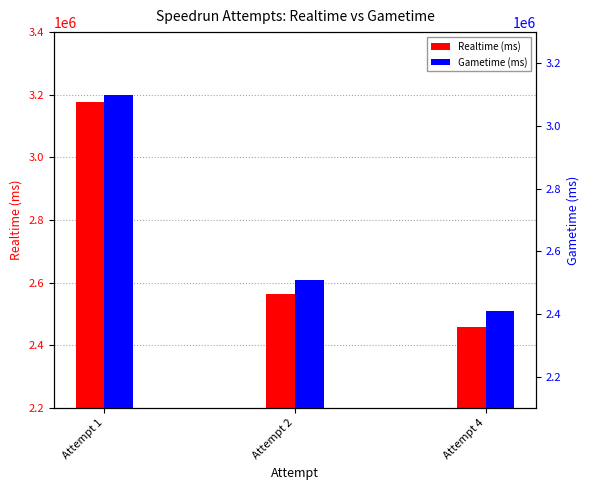

Reading left to right, what are all the values shown in this chart?

Realtime (ms): 3175533	2564095	2459503
Gametime (ms): 3100633	2508866	2411266